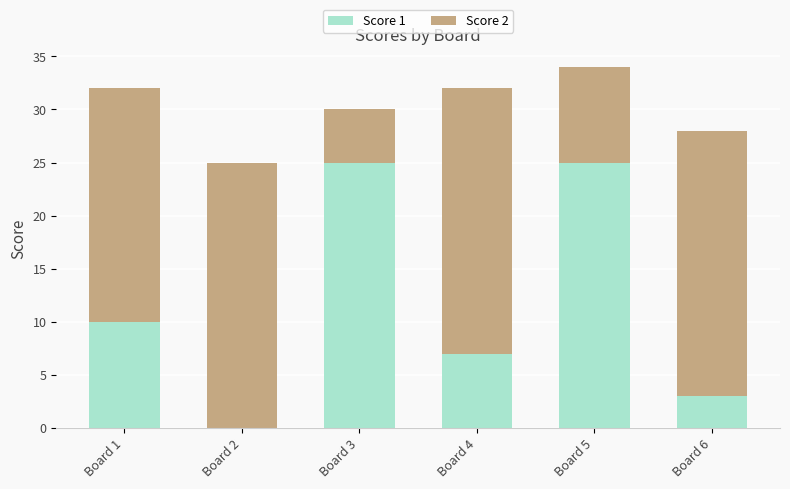

The value of Score 1 at Board 4 is 7. True or false?

True